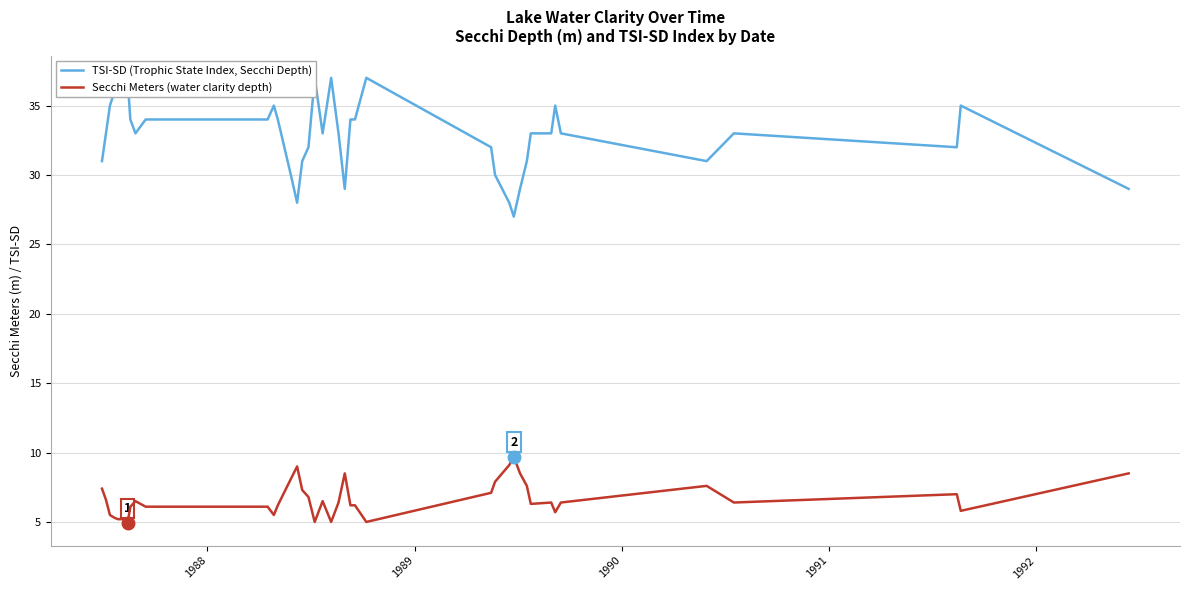

How many lines are shown in the chart?

2